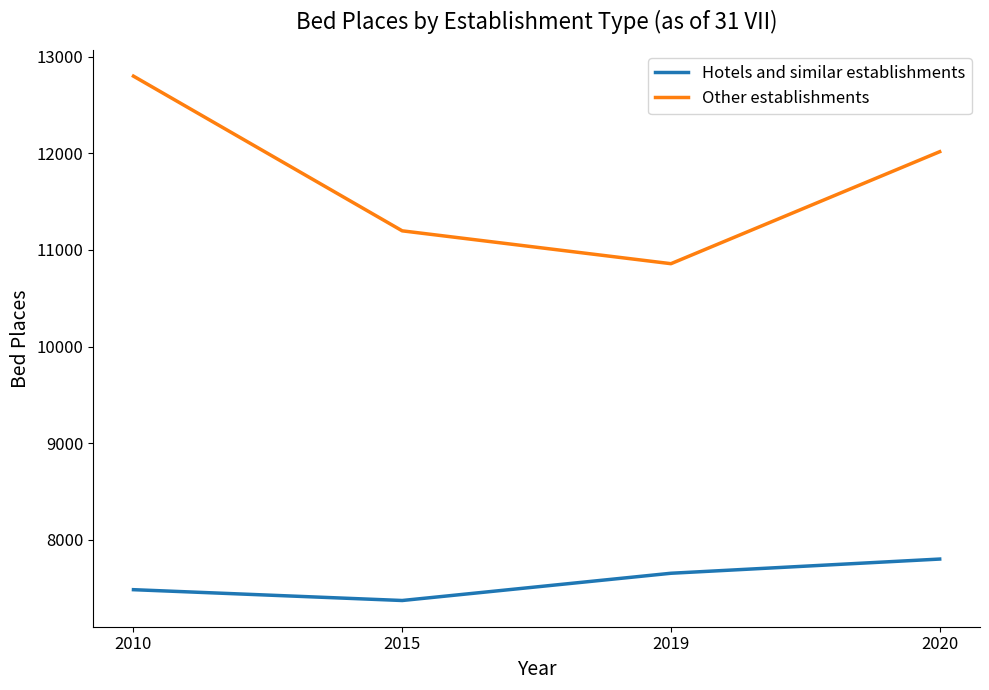

Count the number of categories in the chart.

4